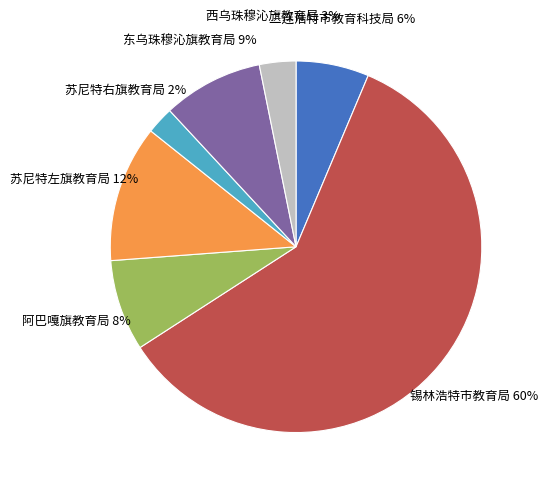

Between 西乌珠穆沁旗教育局 and 苏尼特左旗教育局, which is larger?

苏尼特左旗教育局